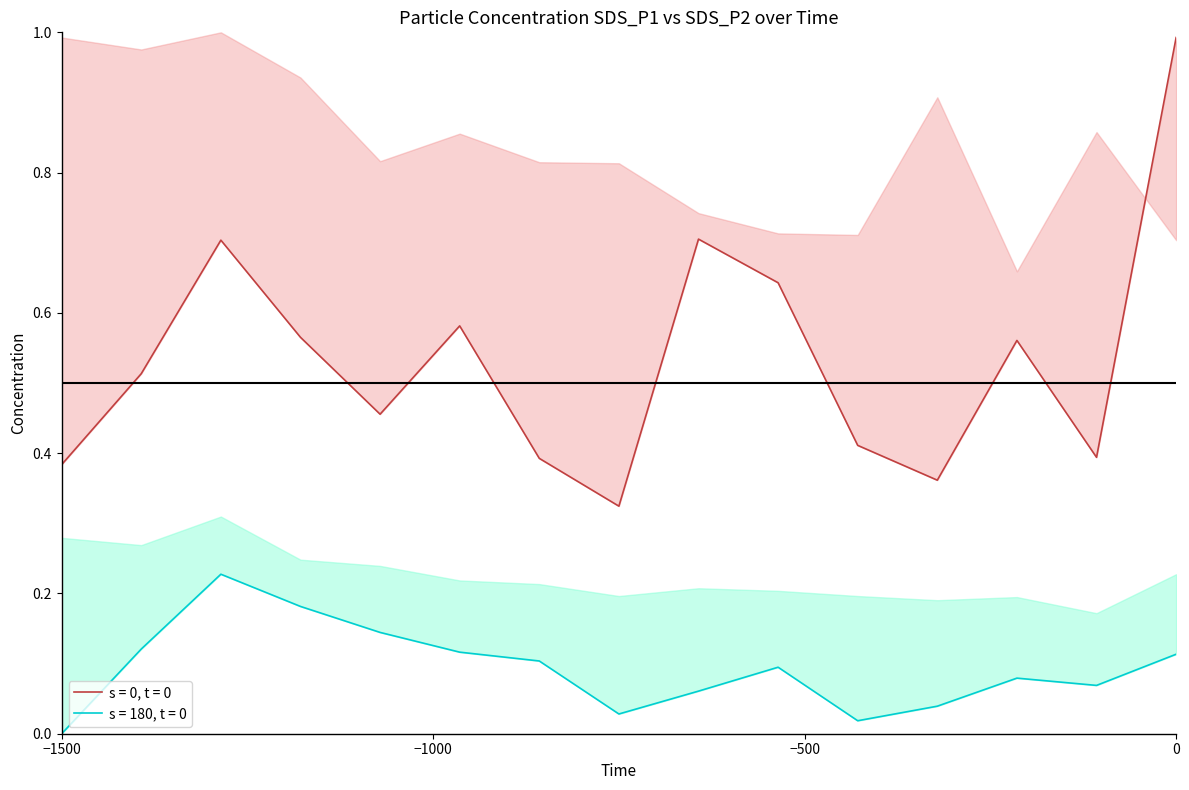

Which series has the largest total across all categories?

SDS_P1